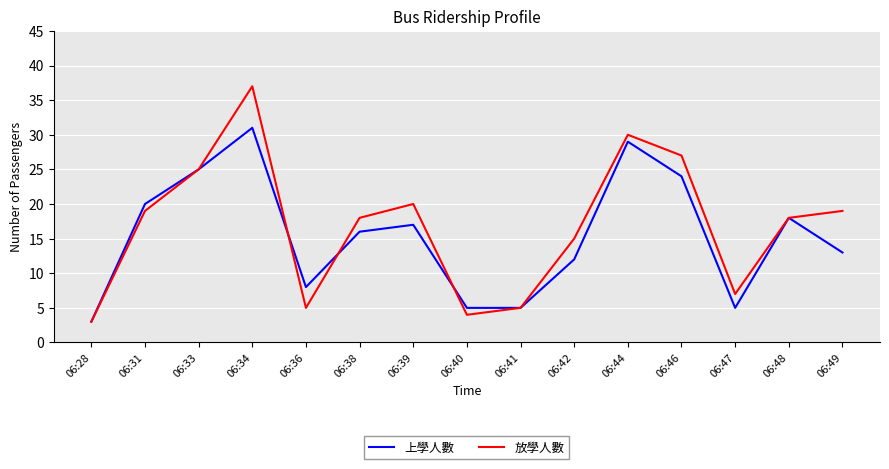

Reading left to right, extract all data points from this chart.

上學人數: 06:28=3	06:31=20	06:33=25	06:34=31	06:36=8	06:38=16	06:39=17	06:40=5	06:41=5	06:42=12	06:44=29	06:46=24	06:47=5	06:48=18	06:49=13
放學人數: 06:28=3	06:31=19	06:33=25	06:34=37	06:36=5	06:38=18	06:39=20	06:40=4	06:41=5	06:42=15	06:44=30	06:46=27	06:47=7	06:48=18	06:49=19